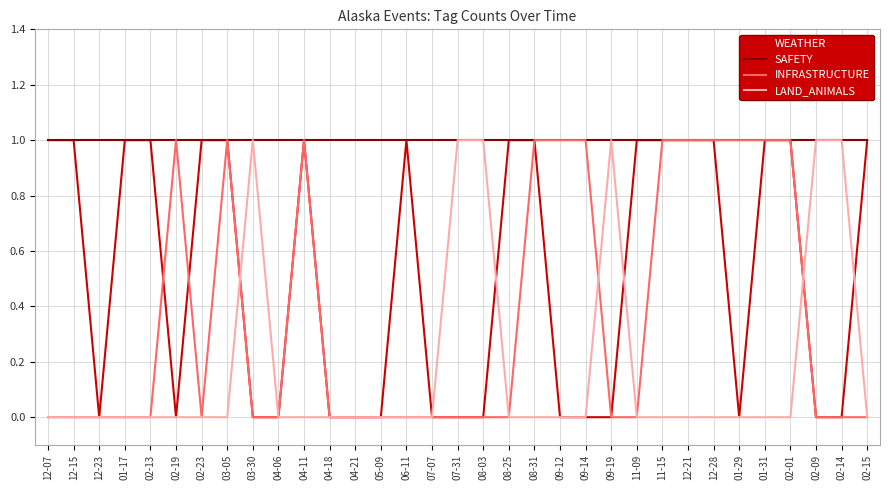

Rank the series by their average value, from lowest to highest.

LAND_ANIMALS, INFRASTRUCTURE, WEATHER, SAFETY